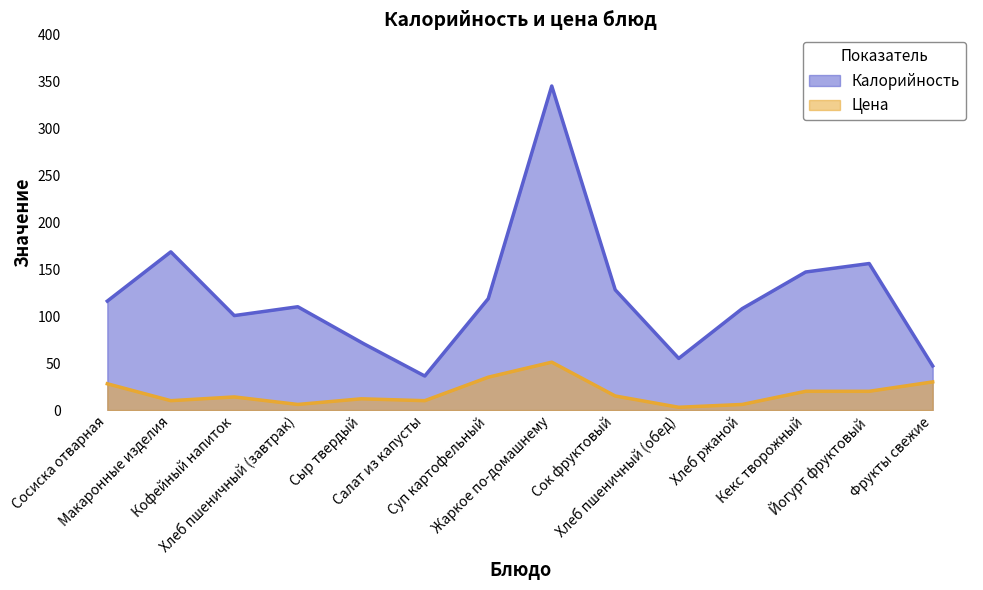

What is the value of the Калорийность point at the 14th from the left?

47.0